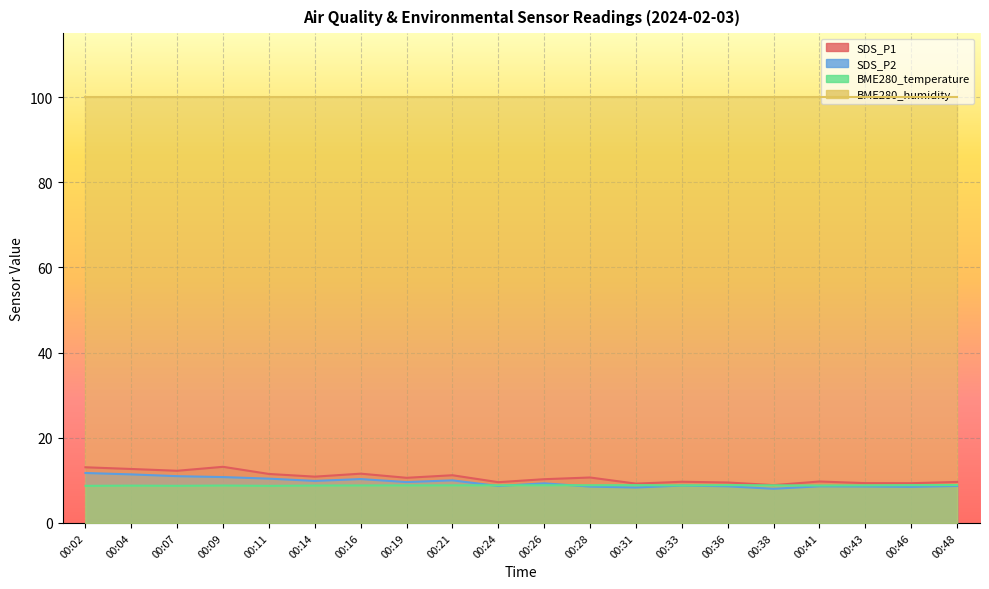

Which series has the widest spread of values?

SDS_P1